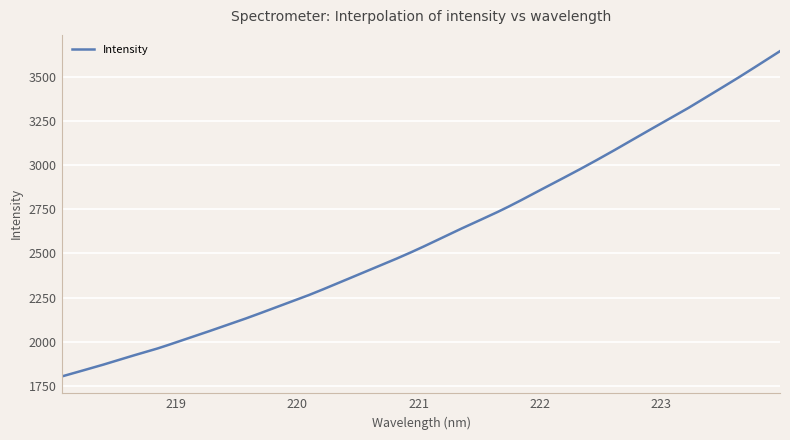

What is the difference between the maximum and minimum values?

1841.5